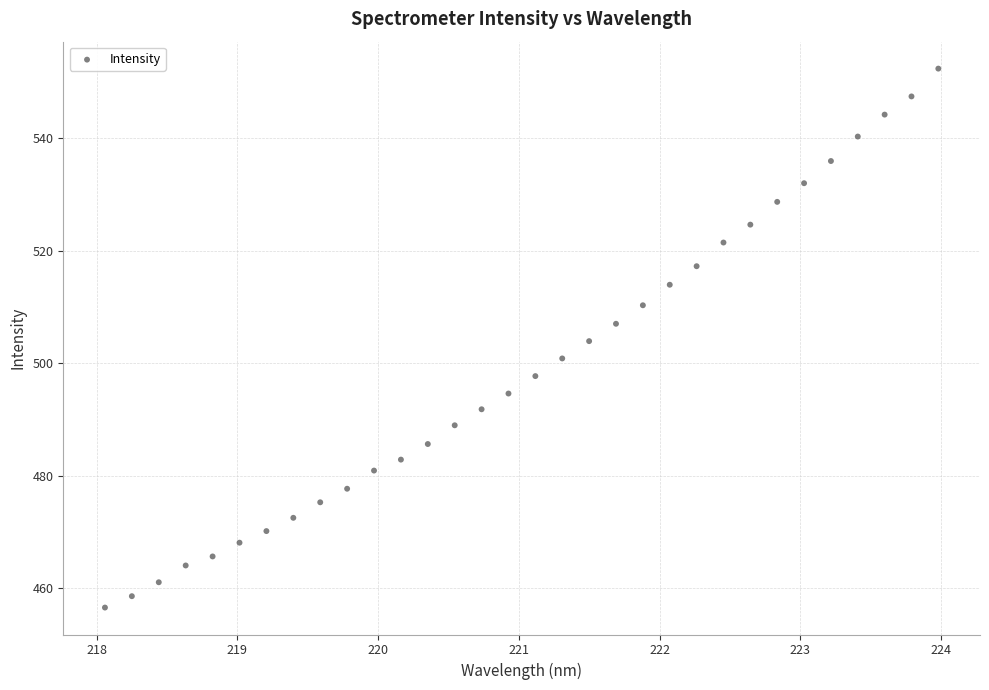

What is the range of X values (max minus min)?

5.9